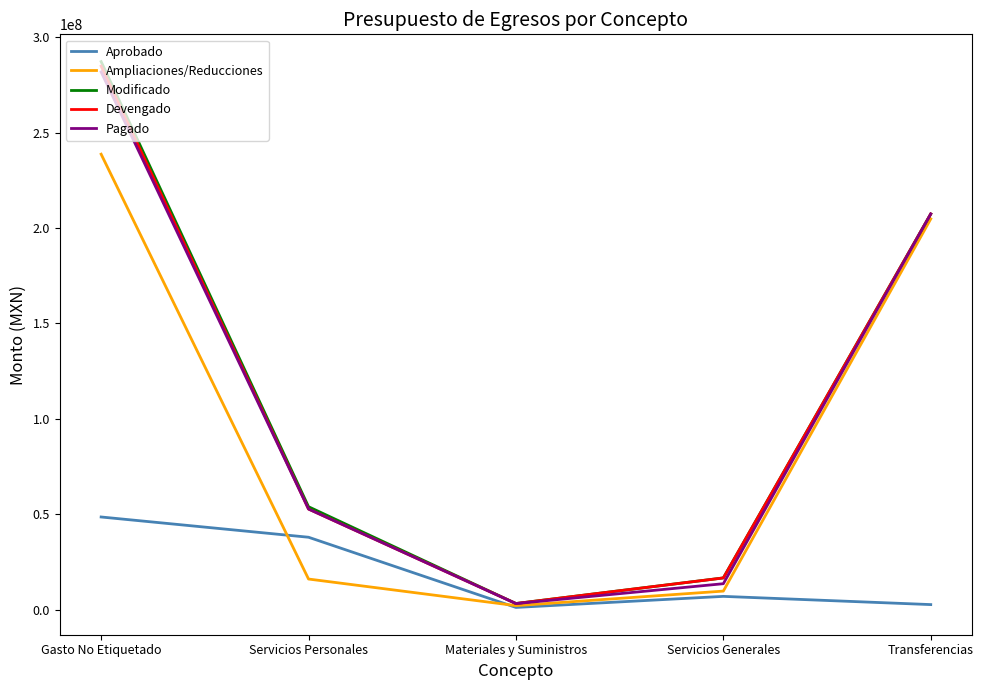

What is the difference between the maximum and minimum values in the Modificado series?

284121226.1